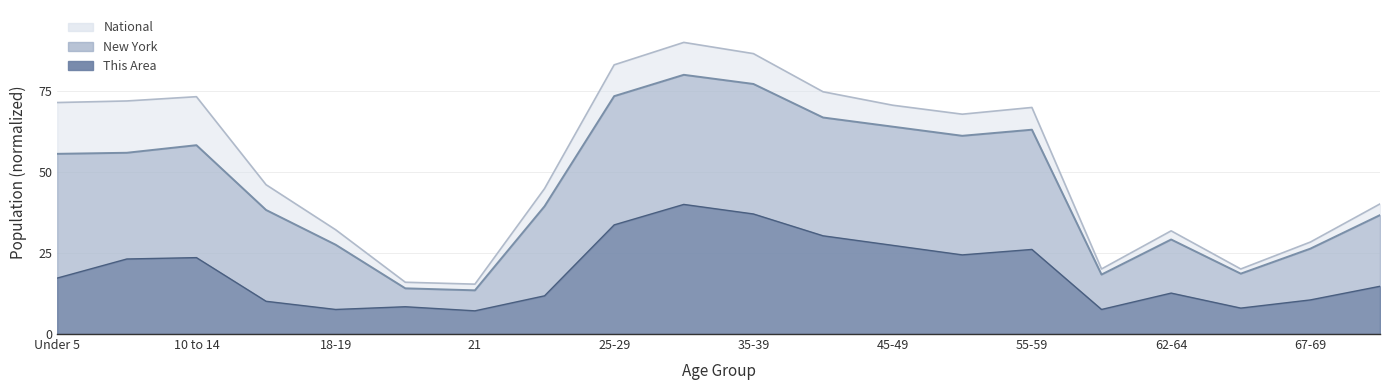

What is the label of the 11th point from the left?

35-39